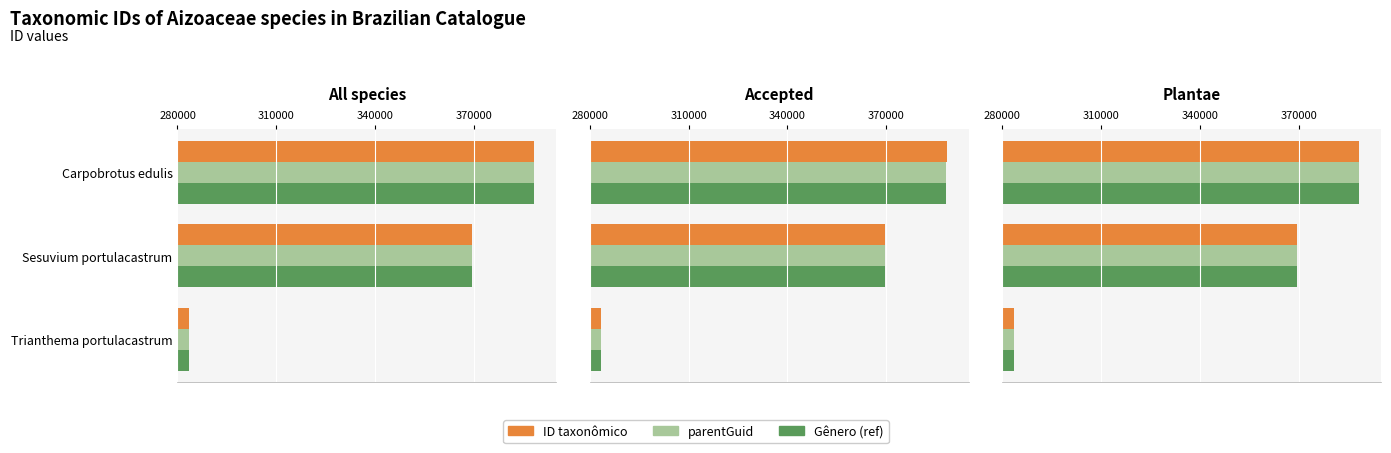

True or false: parentGuid has a value of 369468 at Sesuvium portulacastrum.

True